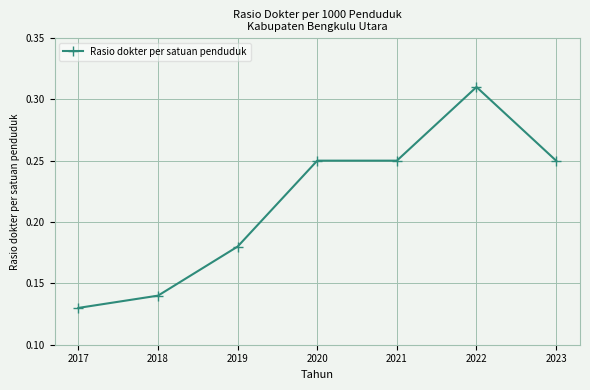

Which has a higher value, 2018 or 2017?

2018